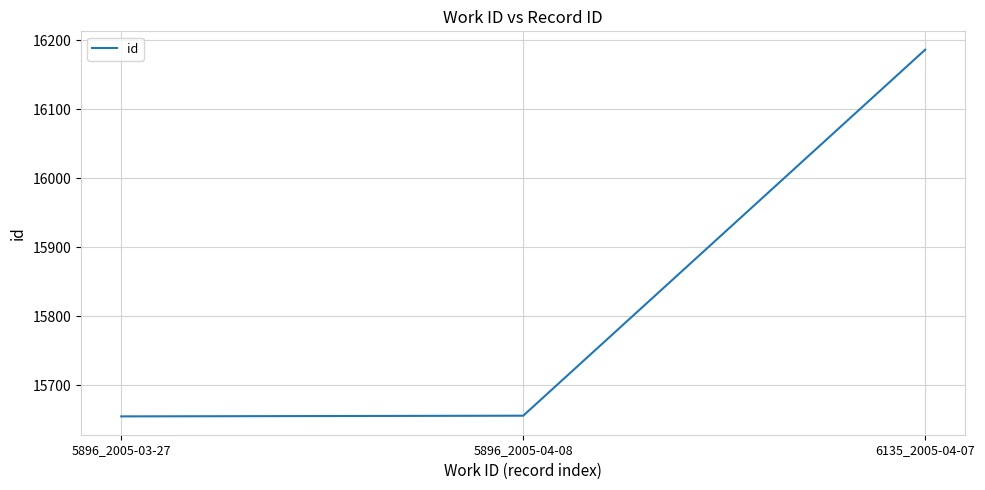

What position from the left is 5896_2005-04-08?

2